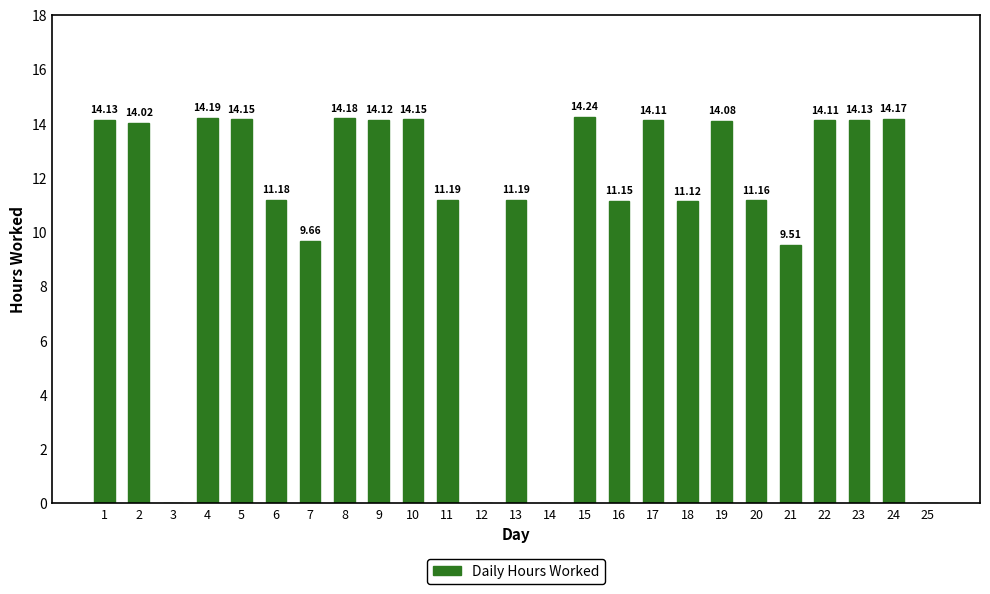

Are the bars horizontal?

No